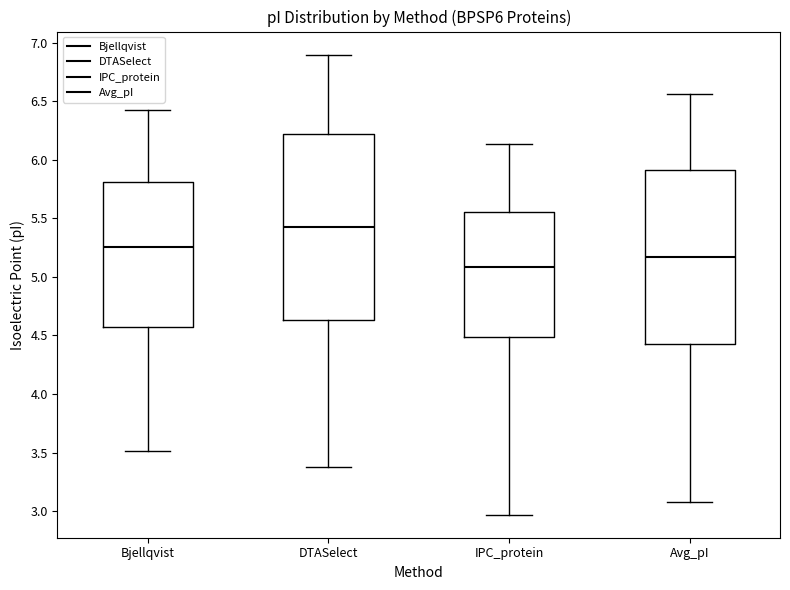

Reading left to right, read every box against the y-axis: the position of its median line, the range the box covers, and the ends of its whiskers. The values are not printed on the chart, so give them approximately, as read against the axis.

Bjellqvist: median 5.25, box 4.55 to 5.80, whiskers 3.50 to 6.45
DTASelect: median 5.40, box 4.65 to 6.20, whiskers 3.40 to 6.90
IPC_protein: median 5.10, box 4.50 to 5.55, whiskers 2.95 to 6.15
Avg_pI: median 5.15, box 4.45 to 5.90, whiskers 3.10 to 6.55